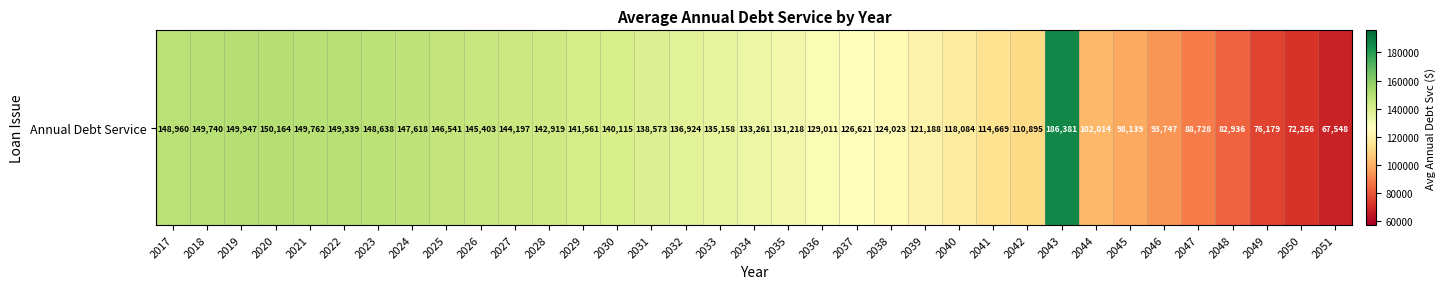

What is the ratio of the value at 2047 to the value at 2023?

0.6